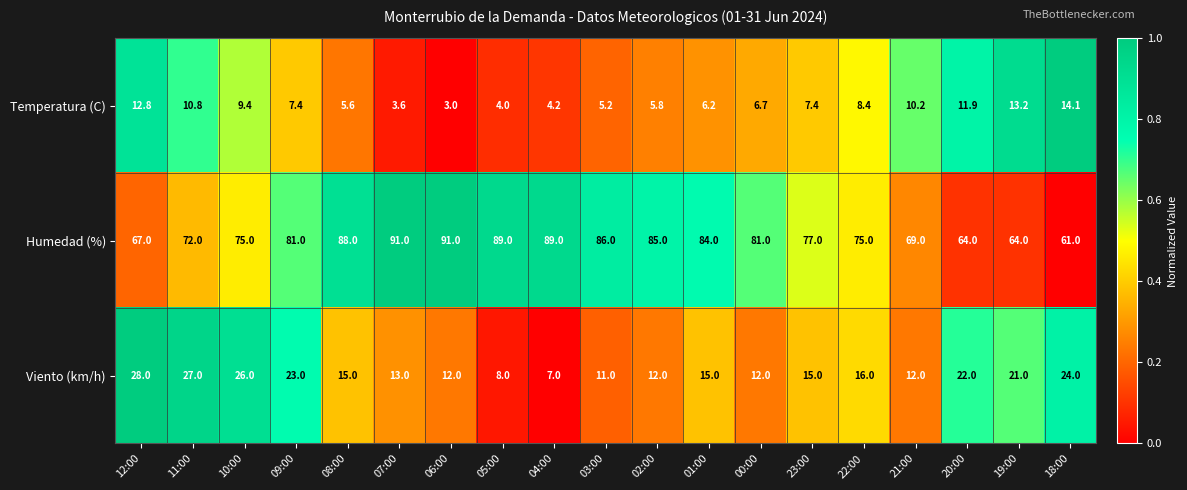

What is the difference between the maximum and minimum values in the Viento (km/h) series?

21.0